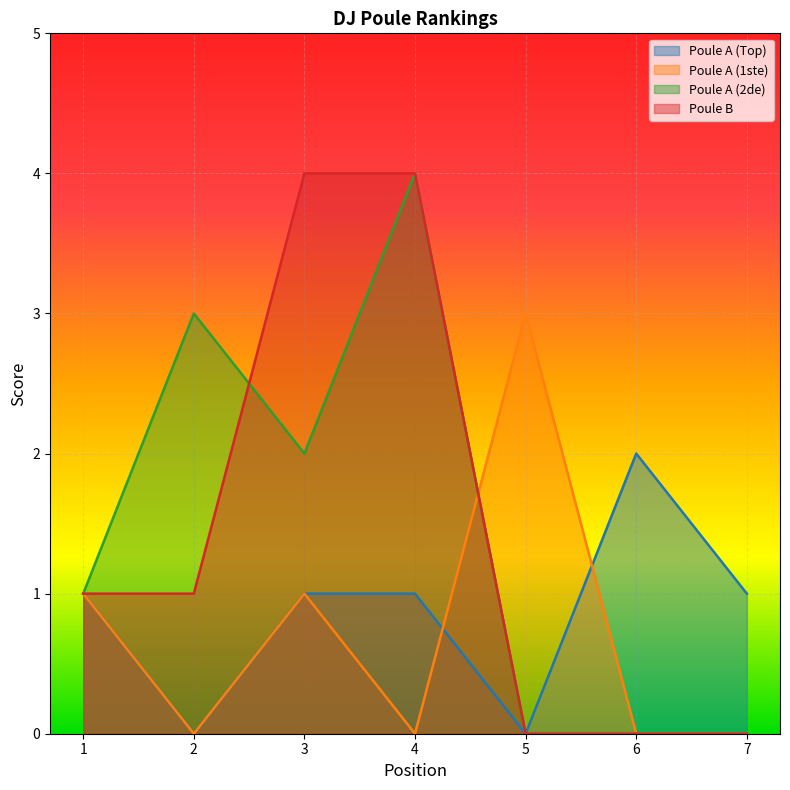

Which series has the largest total across all categories?

Poule A (2de)